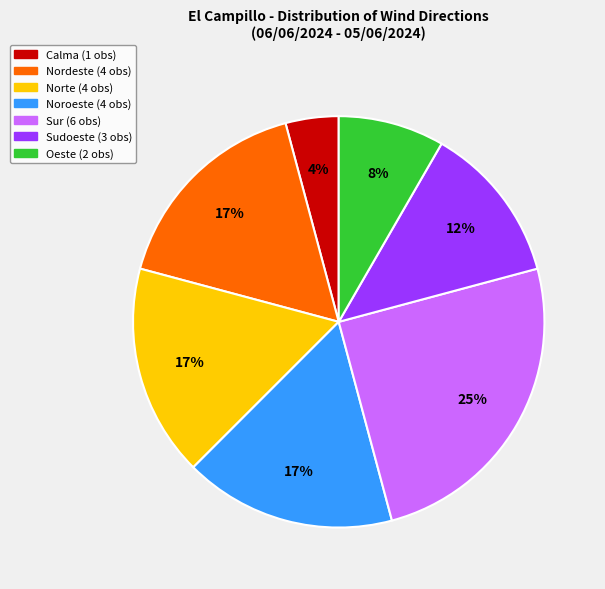

To the nearest percent, what is the difference between the largest and smallest slice percentages?

21%